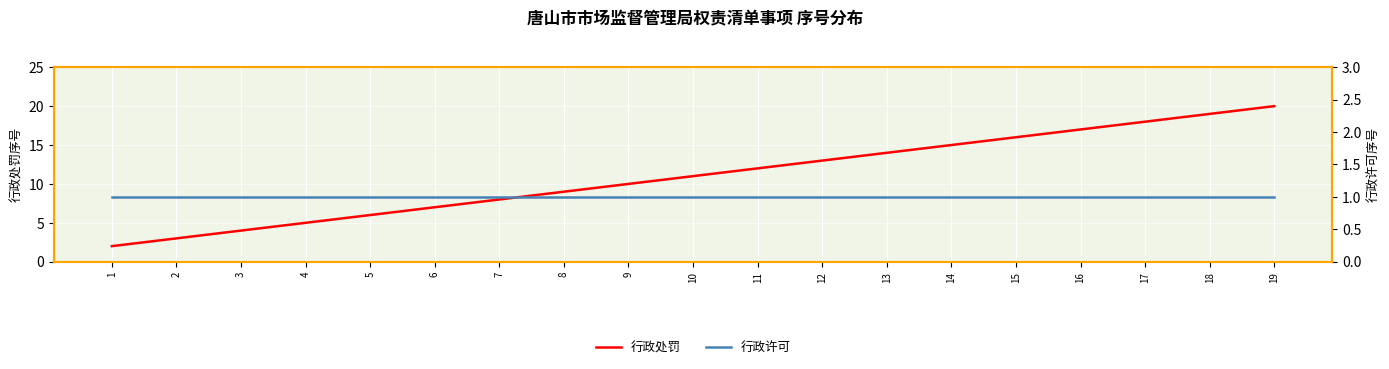

What are all the series names shown in the legend?

行政处罚, 行政许可